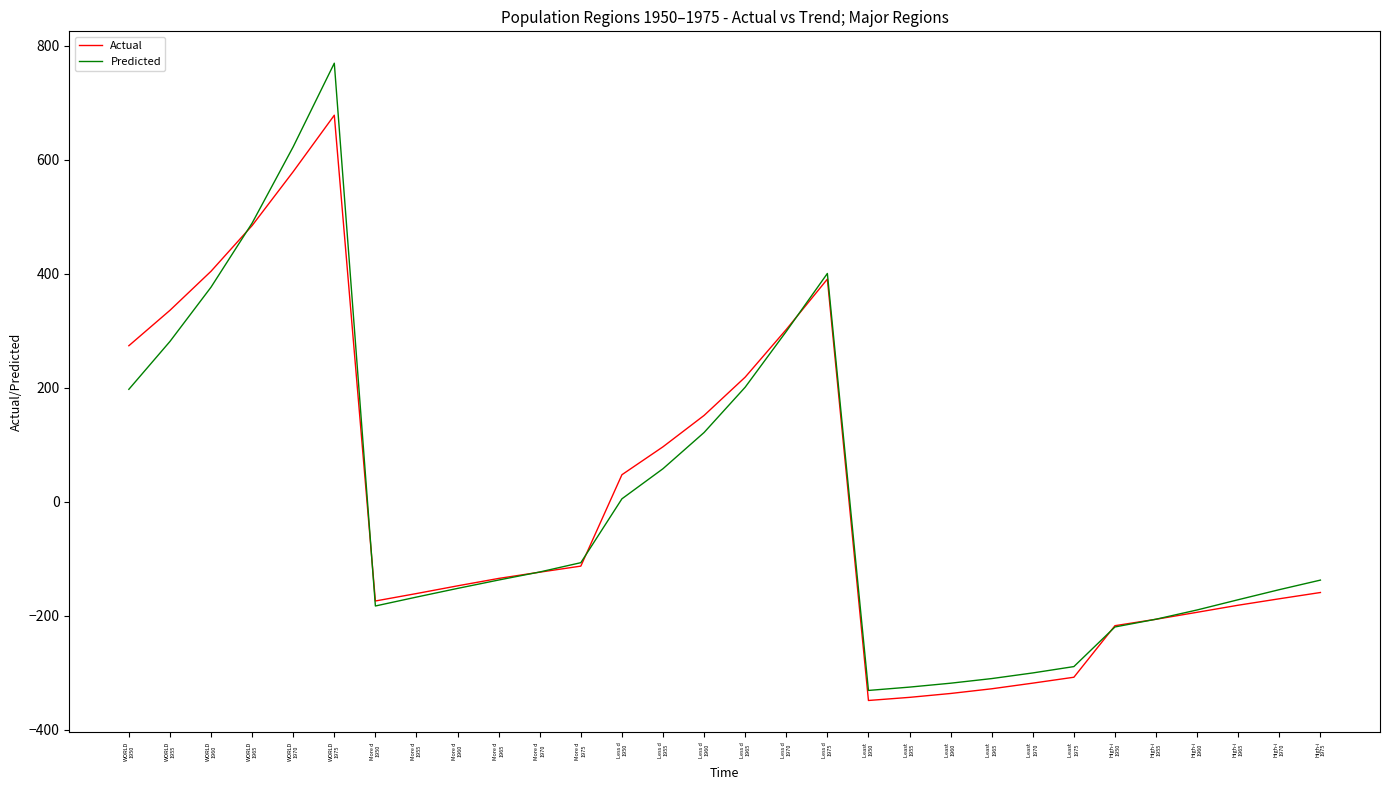

What is the sum of the Predicted values at WORLD
1955 and Less d
1965?

482.1